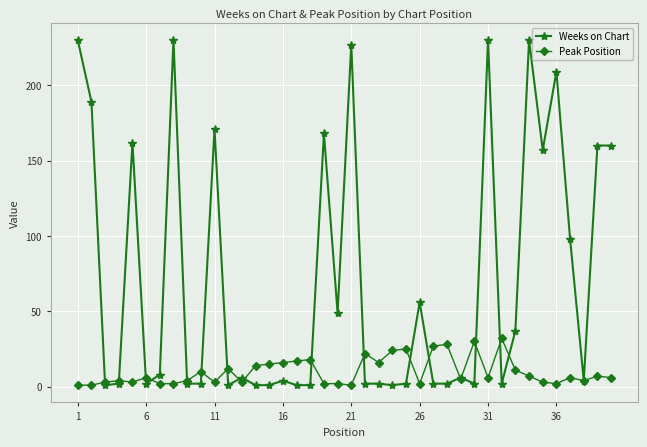

What are all the series names shown in the legend?

Weeks on Chart, Peak Position